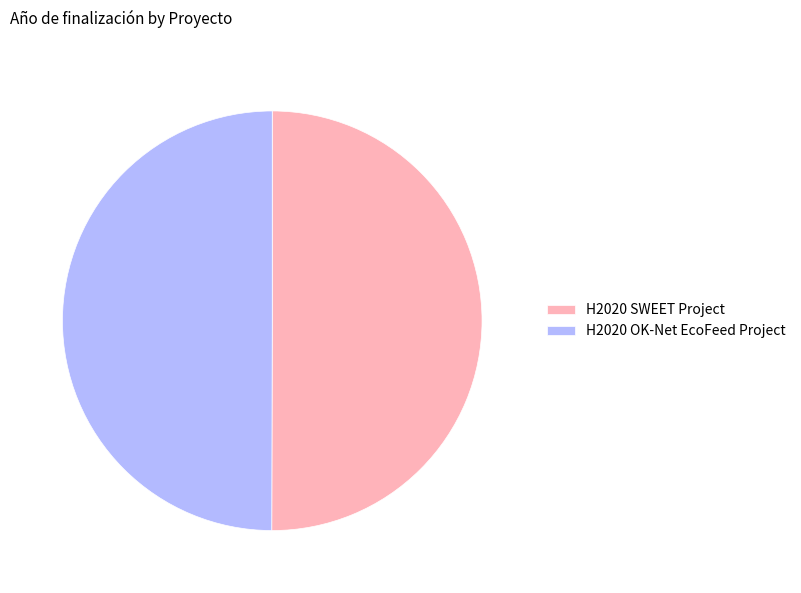

What is the ratio of the value at H2020 SWEET Project to the value at H2020 OK-Net EcoFeed Project?

1.0